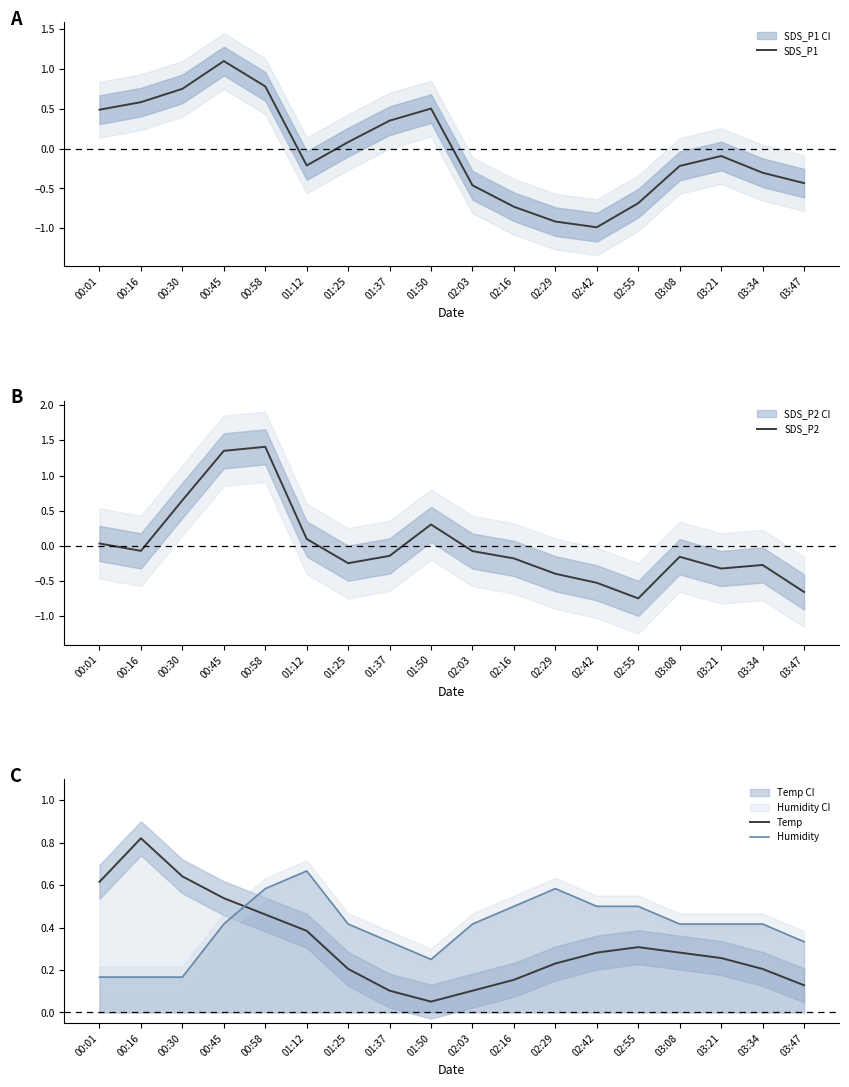

Reading right to left, transcribe all the data shown in this chart.

SDS_P1: -0.4	-0.3	-0.1	-0.2	-0.7	-1.0	-0.9	-0.7	-0.5	0.5	0.4	0.1	-0.2	0.8	1.1	0.8	0.6	0.5
SDS_P2: -0.7	-0.3	-0.3	-0.2	-0.7	-0.5	-0.4	-0.2	-0.1	0.3	-0.1	-0.2	0.1	1.4	1.4	0.6	-0.1	0.0
Temp: 0.1	0.2	0.3	0.3	0.3	0.3	0.2	0.2	0.1	0.1	0.1	0.2	0.4	0.5	0.5	0.6	0.8	0.6
Humidity: 0.3	0.4	0.4	0.4	0.5	0.5	0.6	0.5	0.4	0.2	0.3	0.4	0.7	0.6	0.4	0.2	0.2	0.2